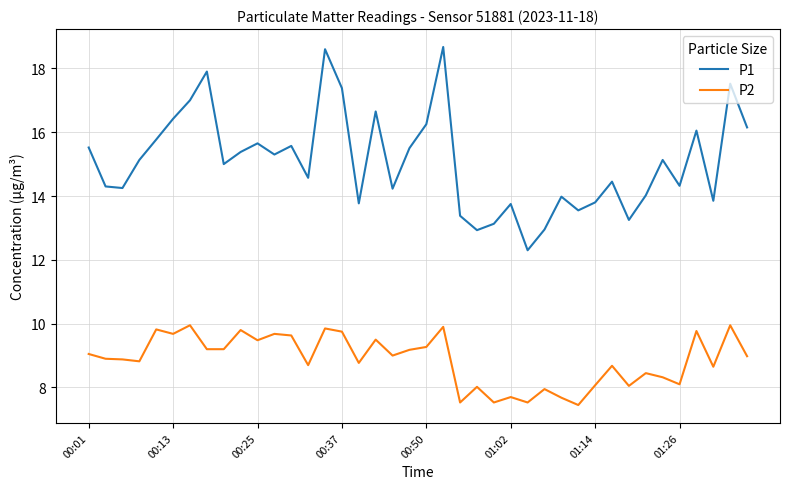

What is the difference between the maximum and minimum values in the P2 series?

2.5